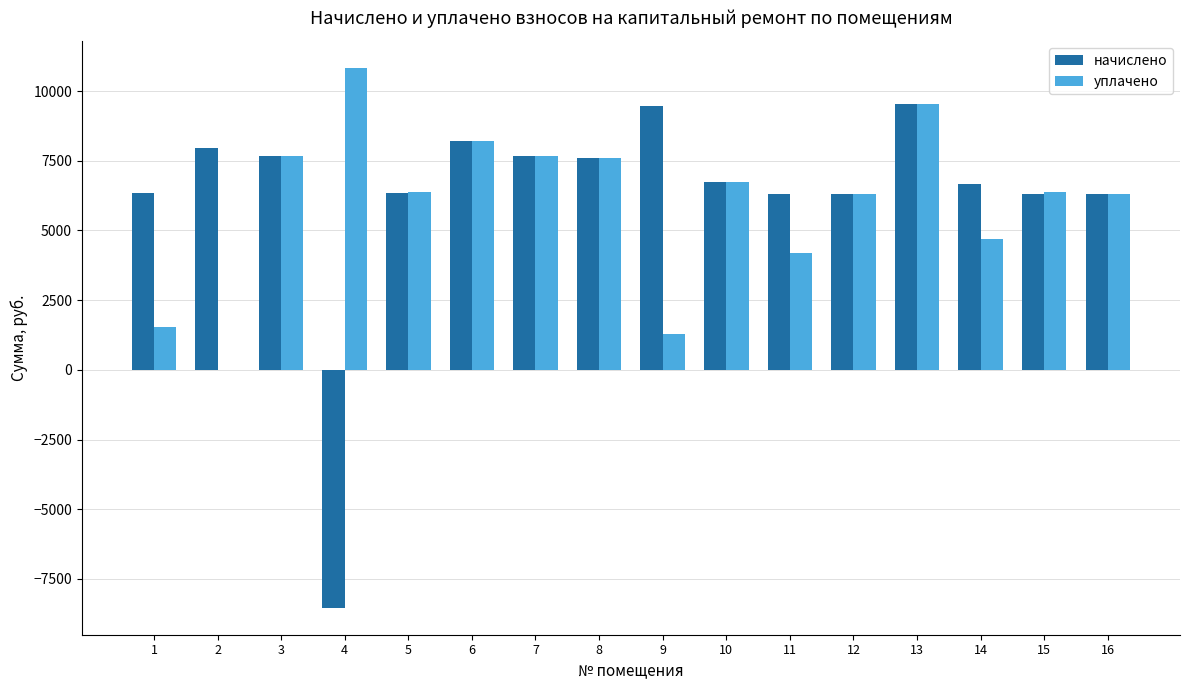

What is the sum of the уплачено values at 10 and 3?

14389.9